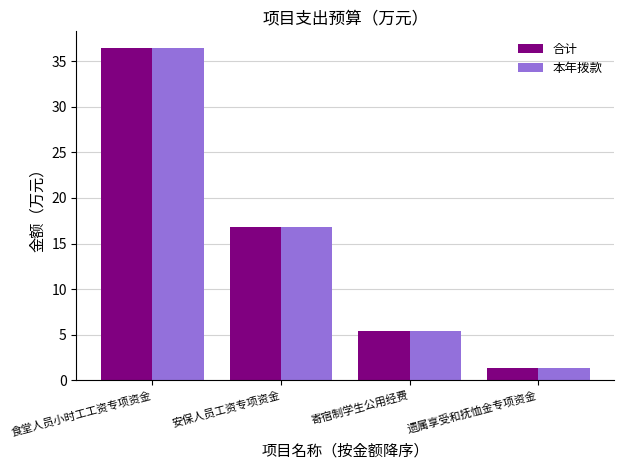

What is the average value of the 本年拨款 series?

15.0